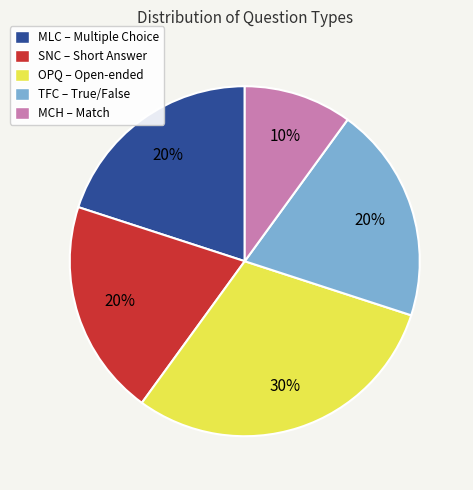

Which has a higher value, OPQ – Open-ended or MLC – Multiple Choice?

OPQ – Open-ended